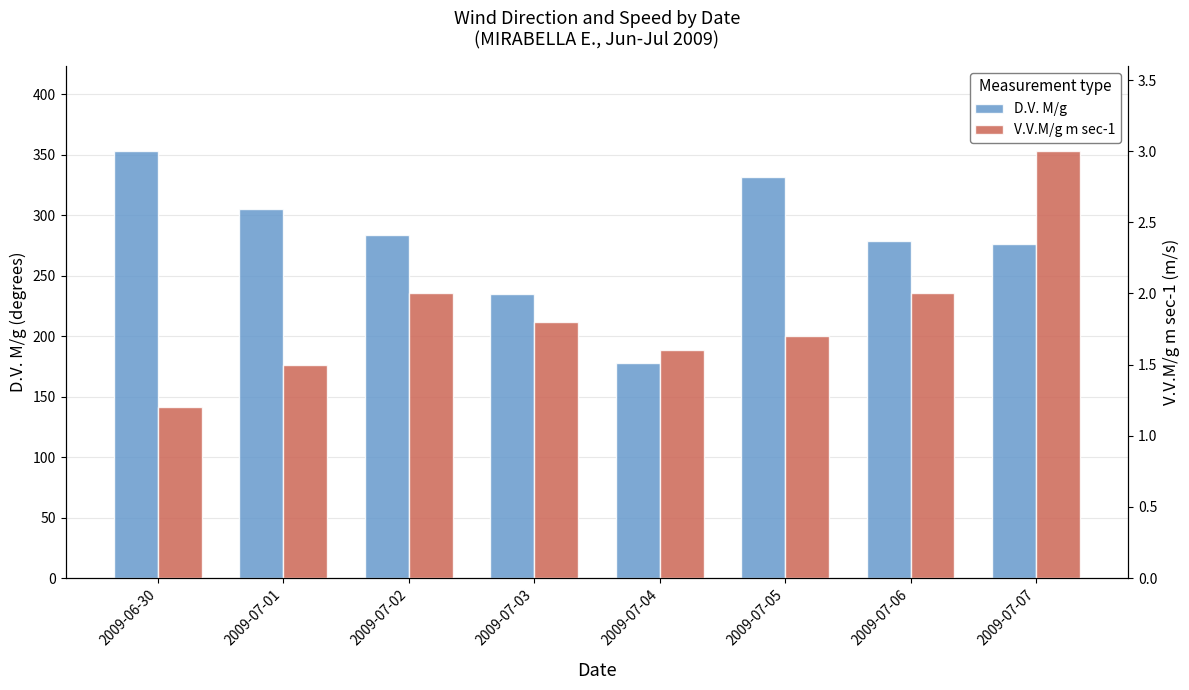

How many bars are there in each group?

2